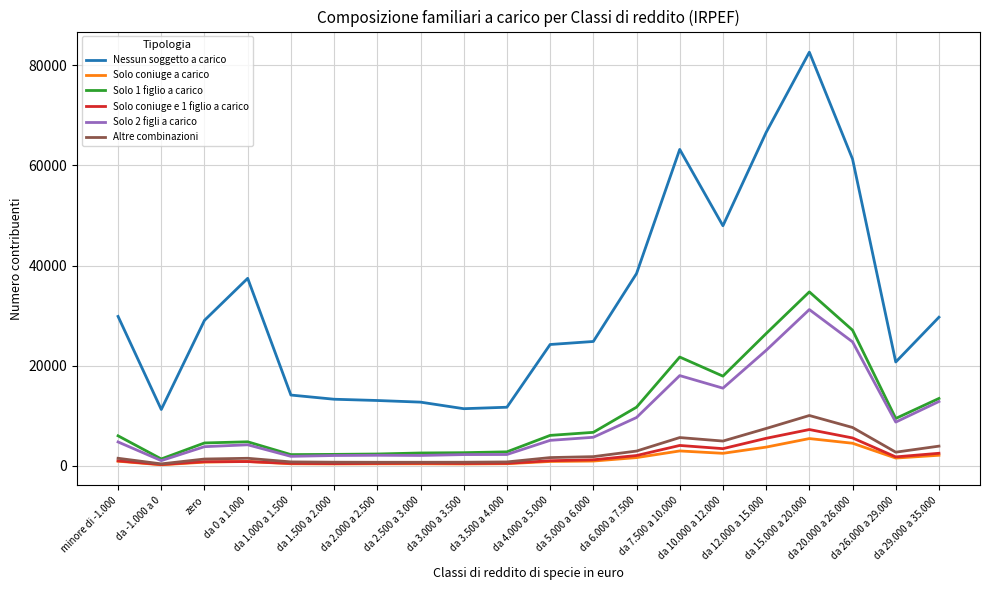

Which series has the largest total across all categories?

Nessun soggetto a carico